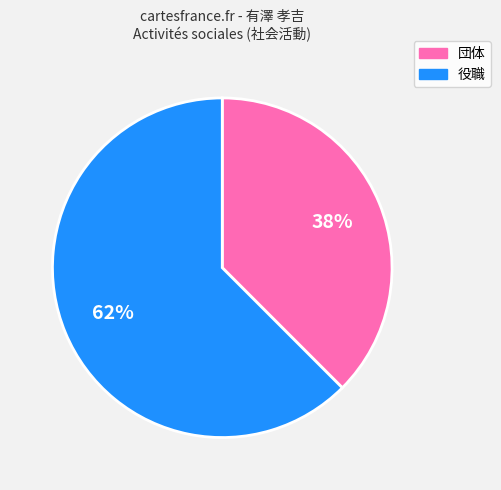

To the nearest percent, what is the average slice percentage?

50%